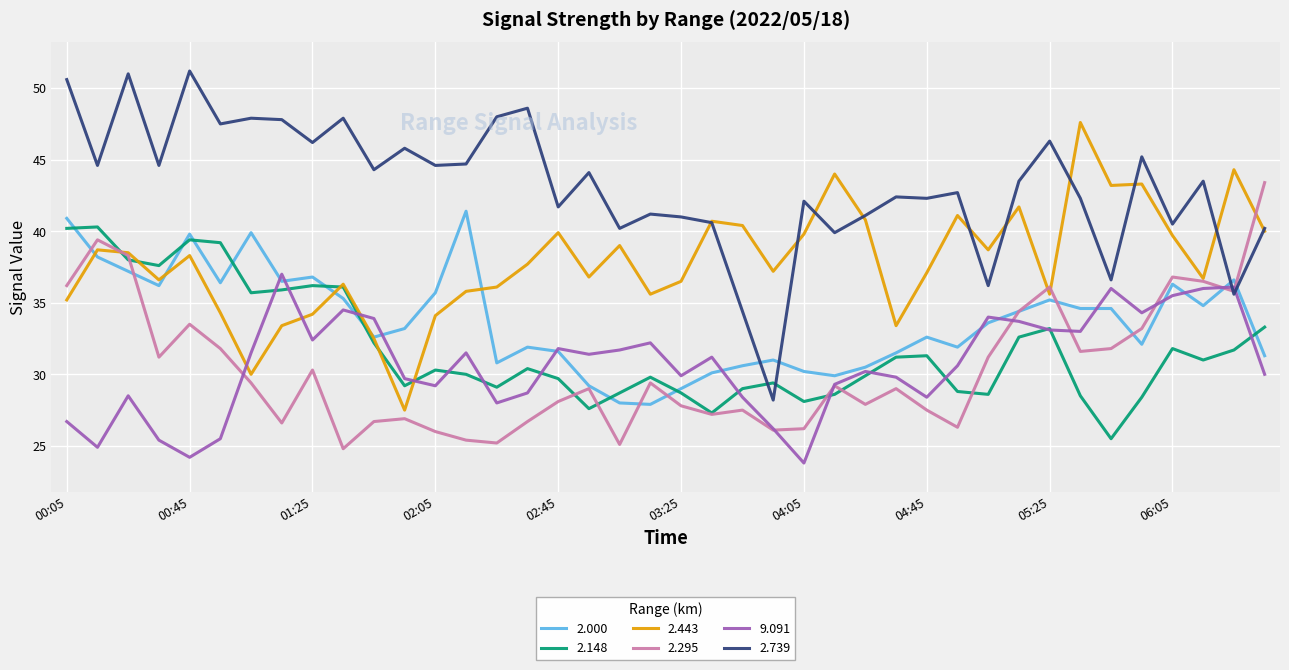

Which series has the widest spread of values?

2.739